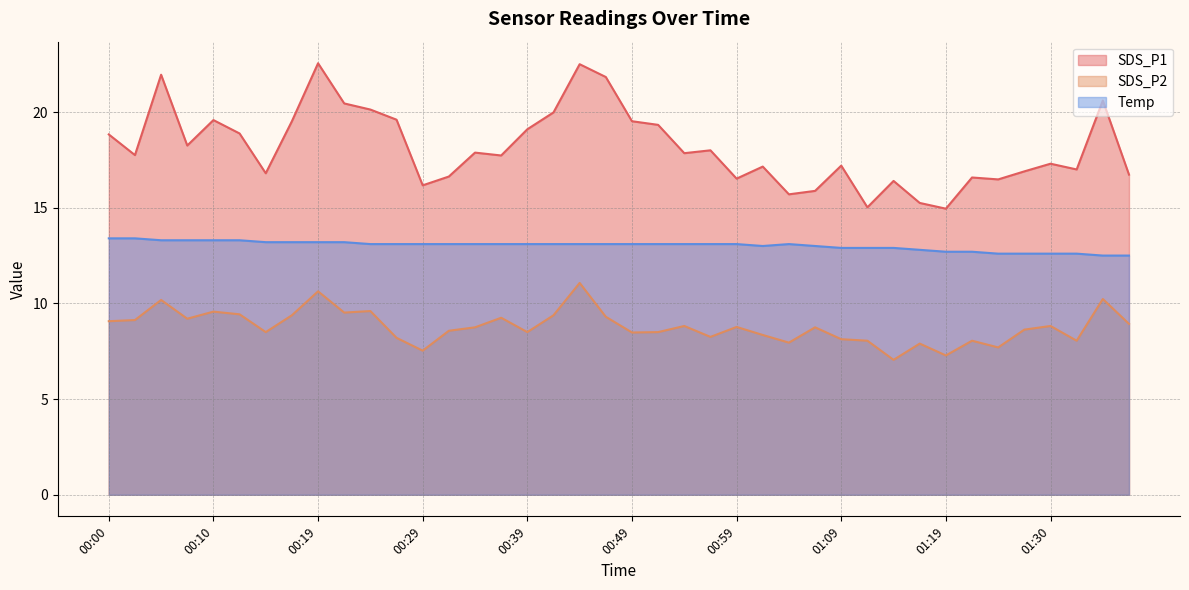

Reading left to right, extract all data points from this chart.

SDS_P1: 18.8	17.8	21.9	18.2	19.6	18.9	16.8	19.5	22.6	20.4	20.1	19.6	16.2	16.6	17.9	17.7	19.1	20.0	22.5	21.8	19.5	19.3	17.9	18.0	16.5	17.1	15.7	15.9	17.2	15.0	16.4	15.2	14.9	16.6	16.5	16.9	17.3	17.0	20.6	16.7
SDS_P2: 9.1	9.1	10.2	9.2	9.6	9.4	8.5	9.4	10.6	9.5	9.6	8.2	7.5	8.6	8.8	9.2	8.5	9.4	11.1	9.3	8.5	8.5	8.8	8.2	8.8	8.3	8.0	8.8	8.1	8.1	7.0	7.9	7.3	8.1	7.7	8.6	8.8	8.1	10.2	8.9
Temp: 13.4	13.4	13.3	13.3	13.3	13.3	13.2	13.2	13.2	13.2	13.1	13.1	13.1	13.1	13.1	13.1	13.1	13.1	13.1	13.1	13.1	13.1	13.1	13.1	13.1	13.0	13.1	13.0	12.9	12.9	12.9	12.8	12.7	12.7	12.6	12.6	12.6	12.6	12.5	12.5